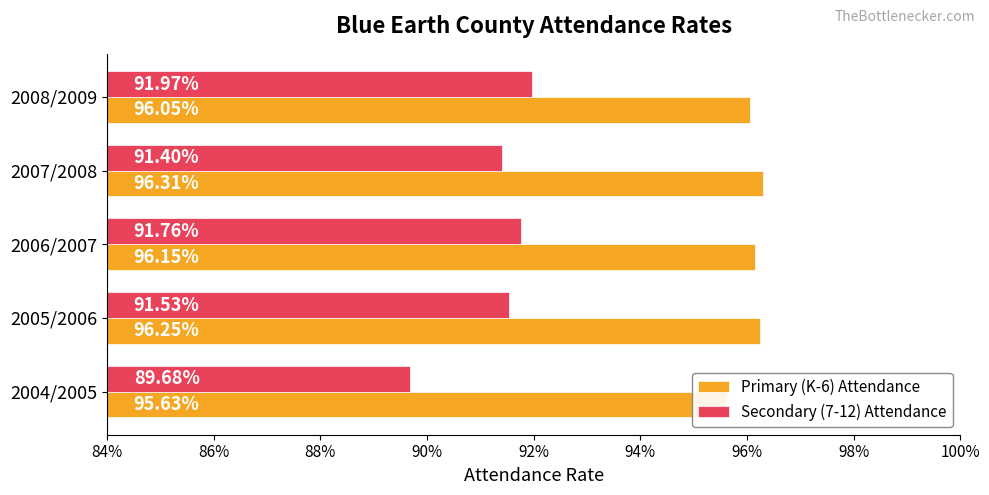

Count the number of categories in the chart.

5